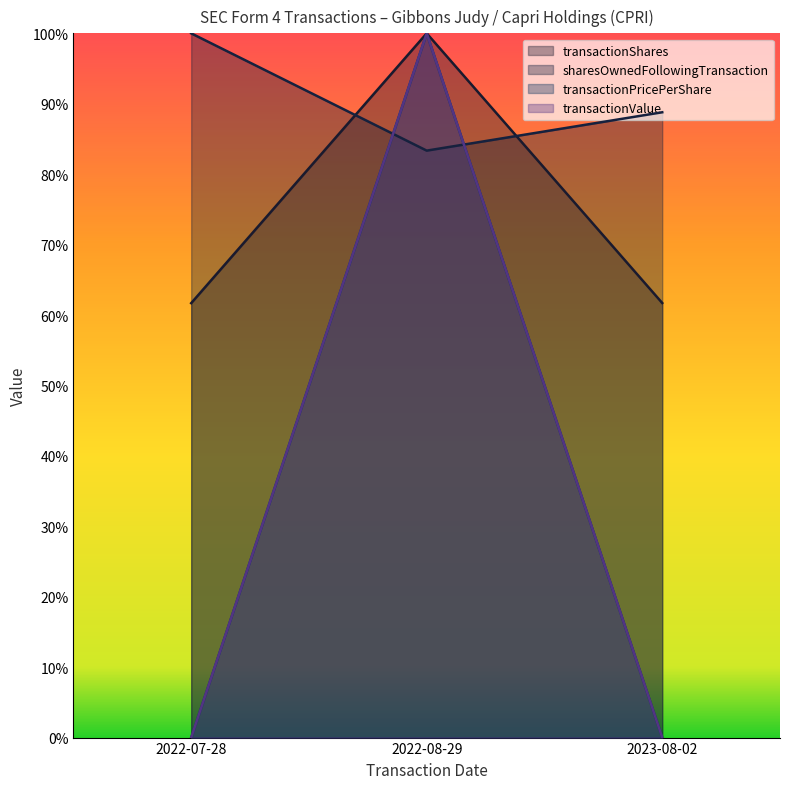

At which category is the sum across all series the highest?

2022-08-29